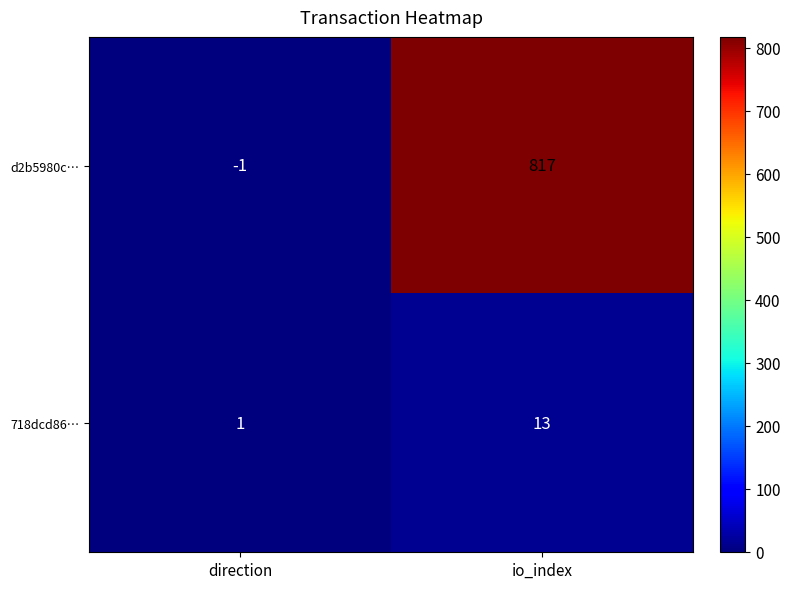

What is the sum of the d2b5980c… values at direction and io_index?

816